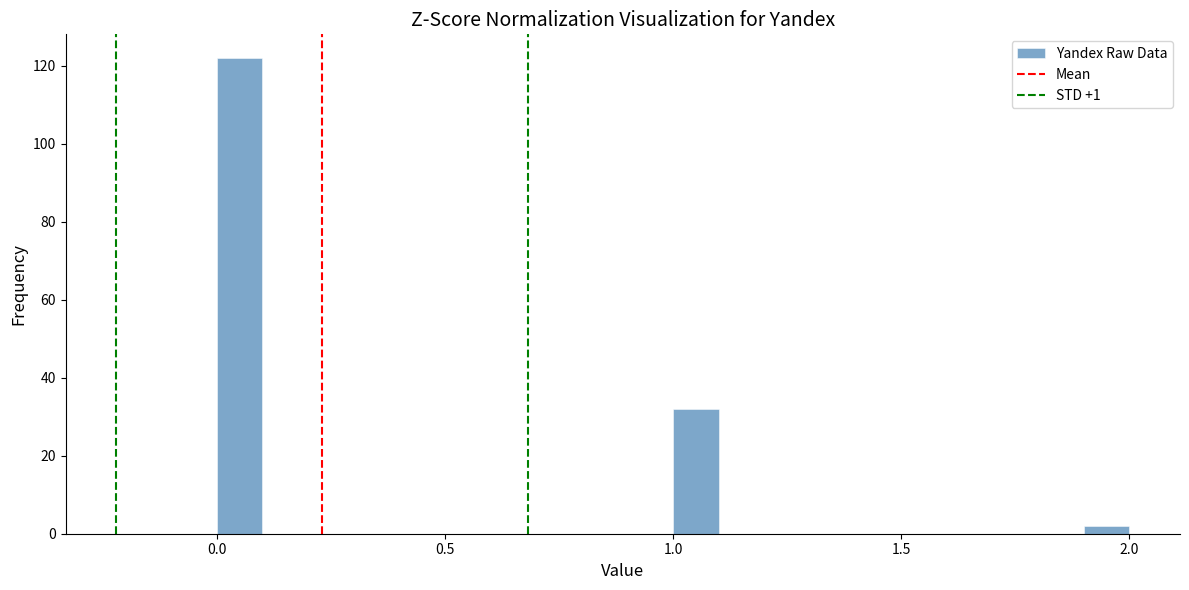

Around what value on the x-axis is the tallest bar? Give the approximate position of its centre, as read against the axis.

0.05